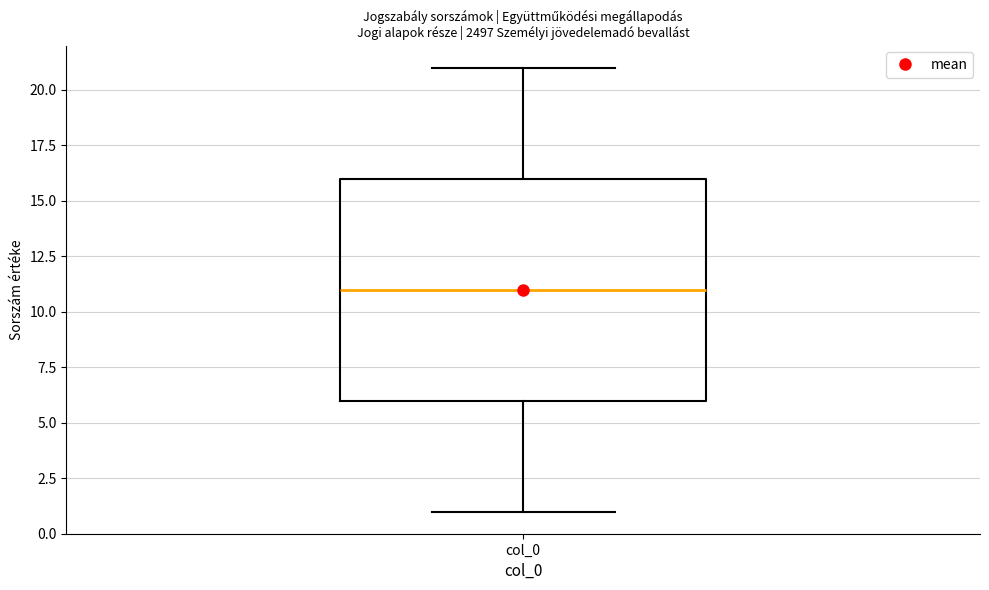

Read this box plot against the y-axis: the position of the median line, the range covered by the box, and the ends of both whiskers. The values are not printed on the chart, so give them approximately, as read against the axis.

median 11, box 6 to 16, whiskers 1 to 21